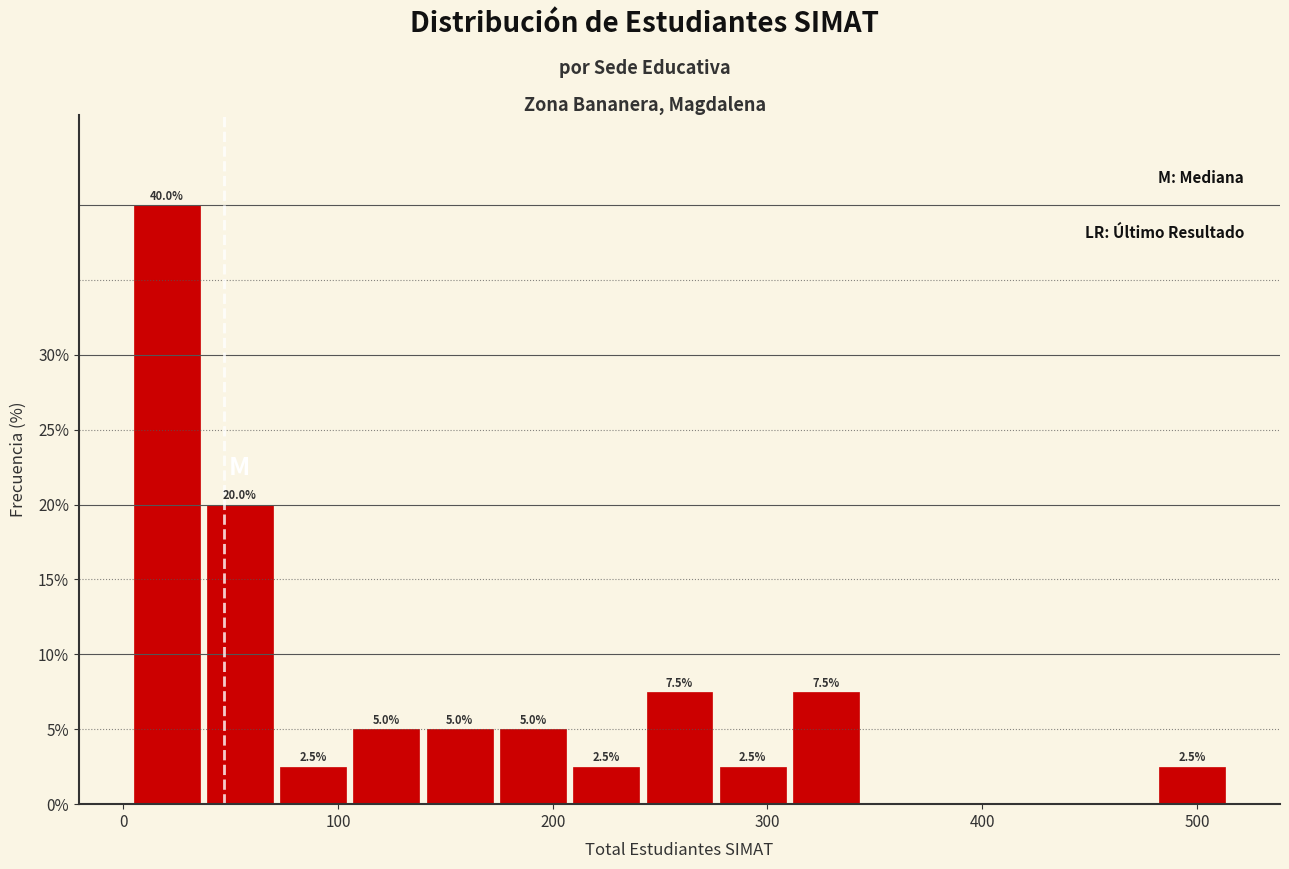

Around what value on the x-axis is the tallest bar? Give the approximate position of its centre, as read against the axis.

20